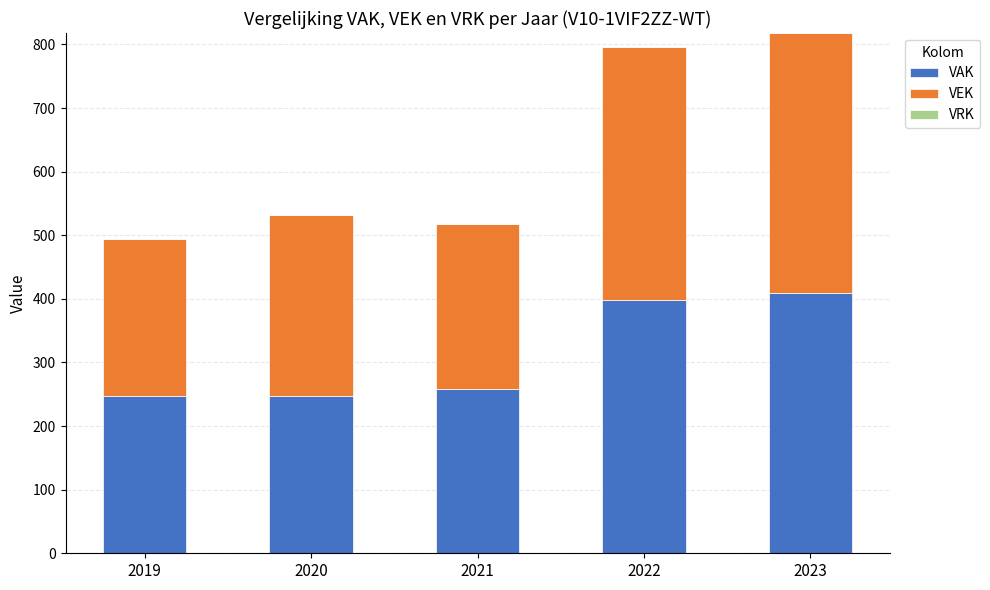

What is the total value across all series at 2020?

532